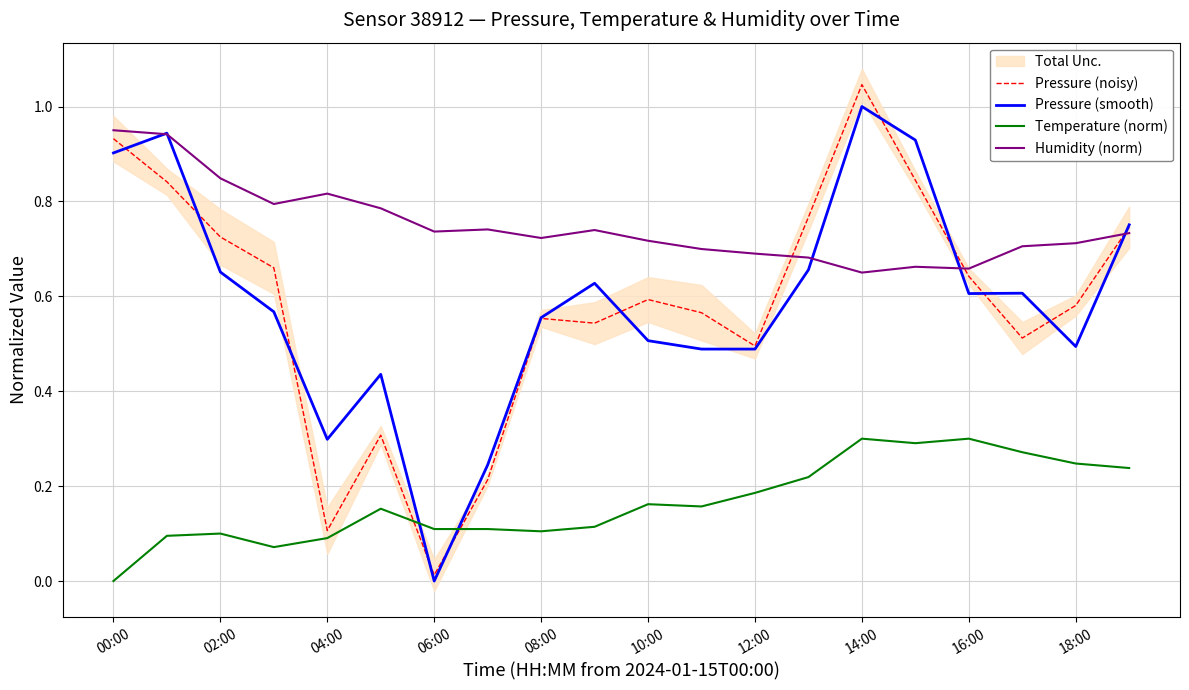

At which label does Pressure (smooth) reach its peak?

14:00